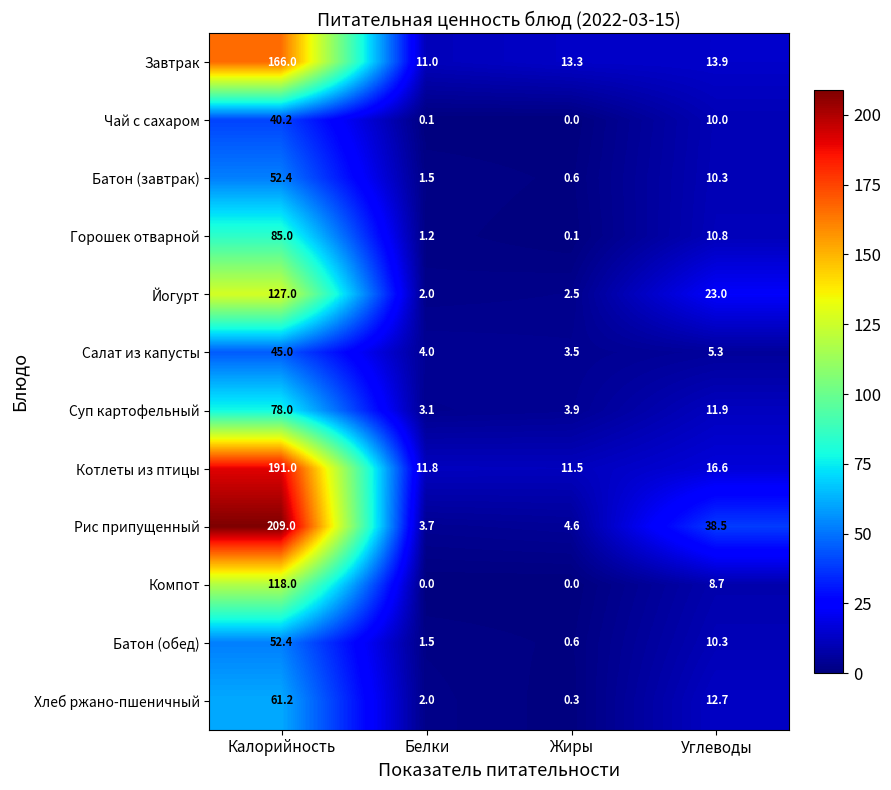

What is the approximate value of Суп картофельный at Жиры?

3.9